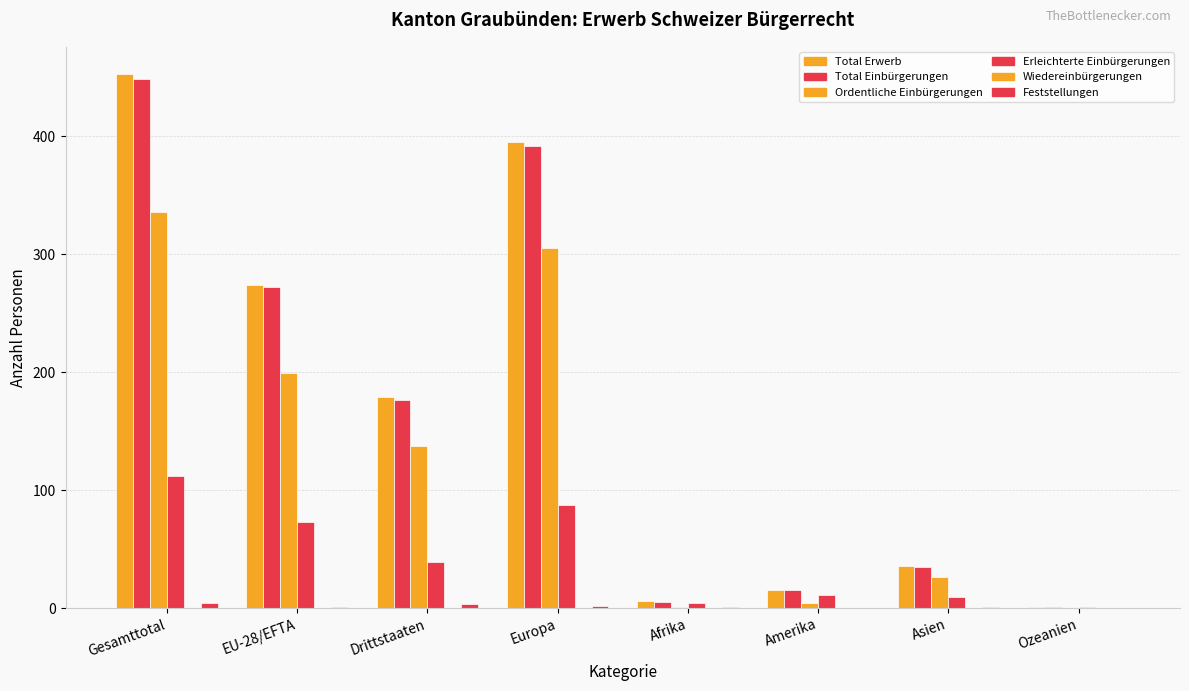

What is the total value across all series at Drittstaaten?

534